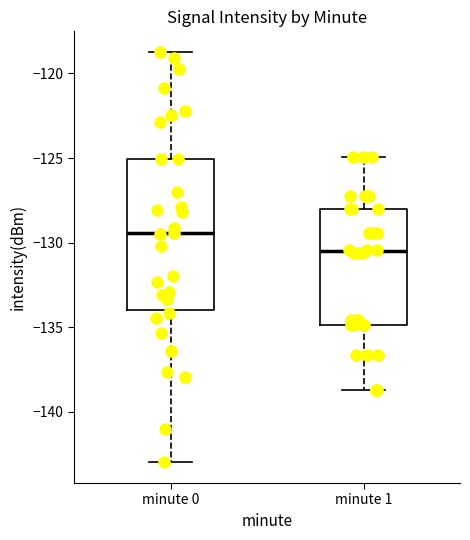

Which box has the lowest median line?

minute 1